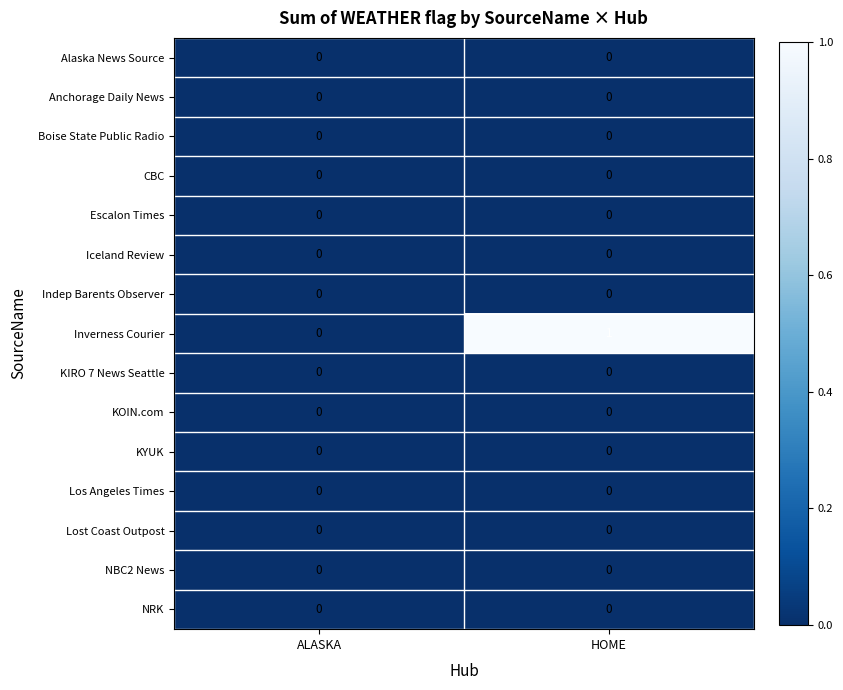

Between ALASKA and HOME, which series saw the biggest shift?

Inverness Courier